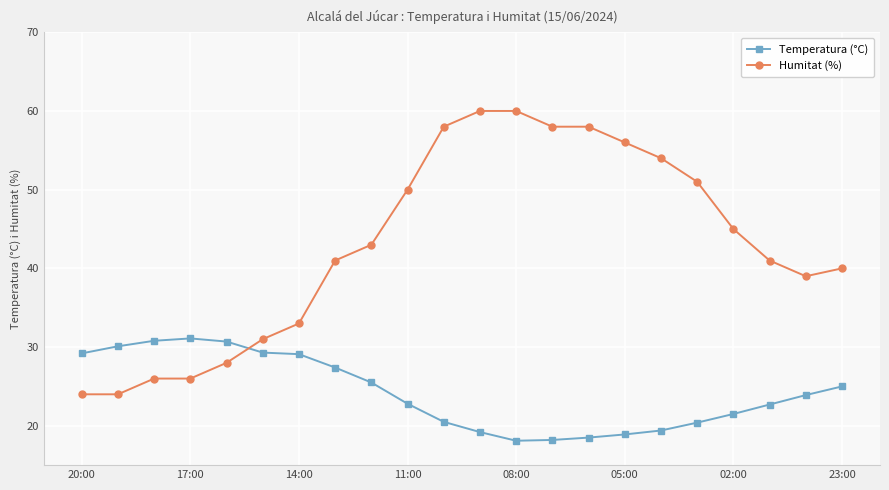

What are all the series names shown in the legend?

Temperatura (°C), Humitat (%)